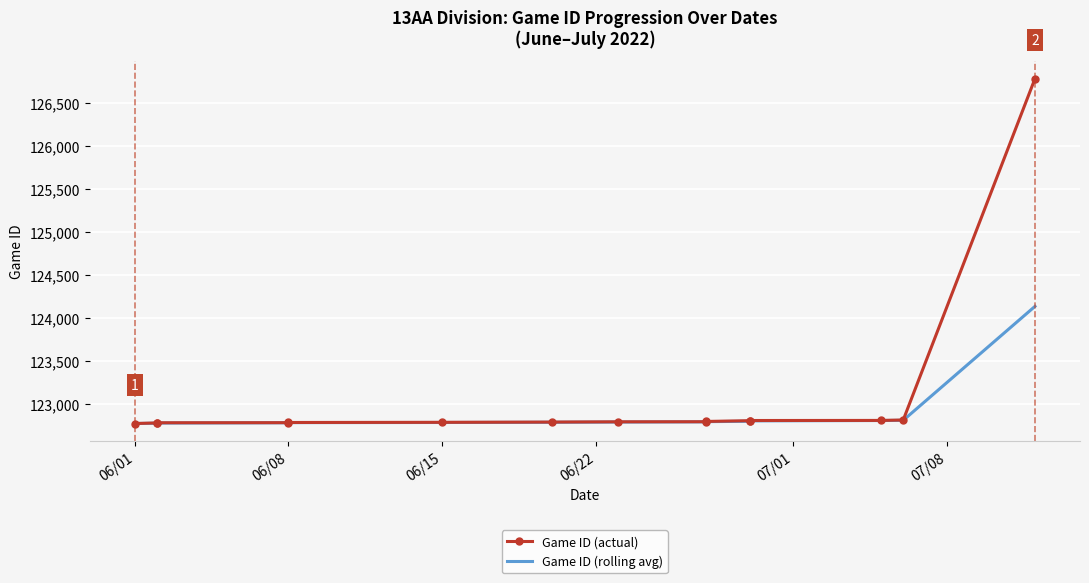

At 06/08, list the series in order from smallest to largest.

Game ID (rolling avg), Game ID (actual)